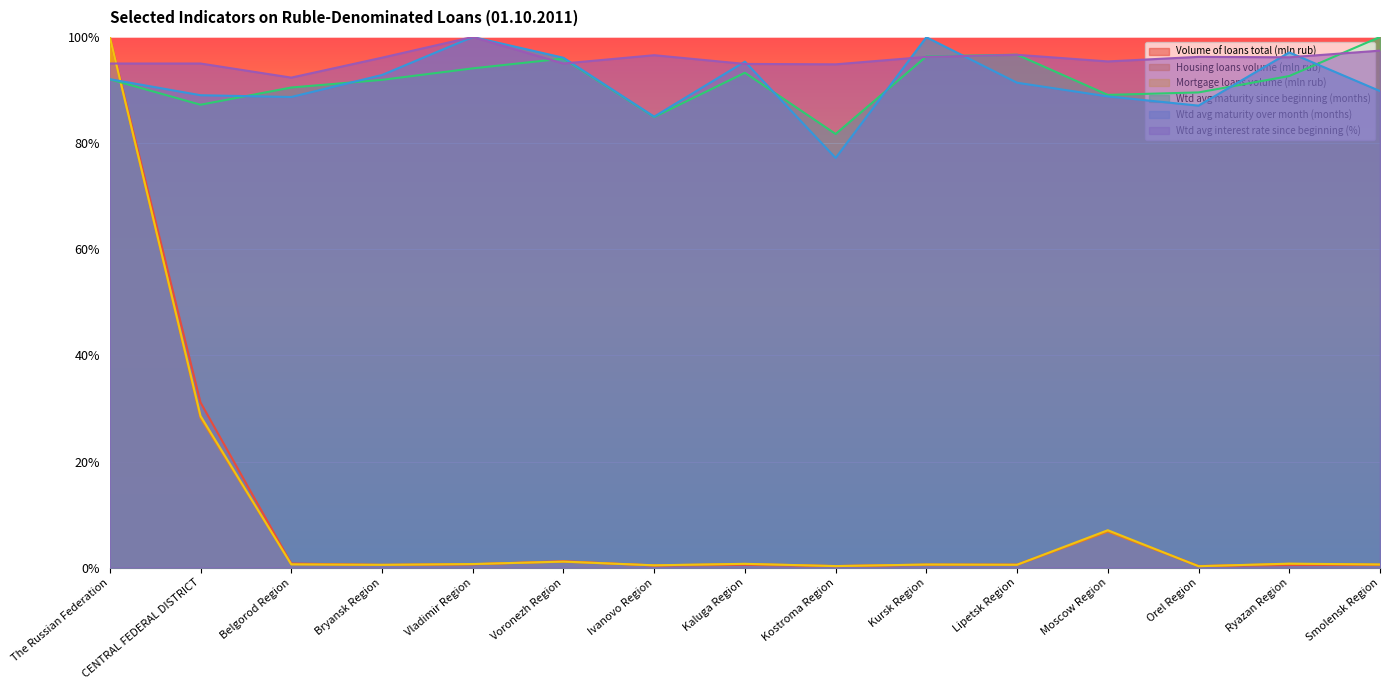

What are all the series names shown in the legend?

Volume of loans total (mln rub), Housing loans volume (mln rub), Mortgage loans volume (mln rub), Wtd avg maturity since beginning (months), Wtd avg maturity over month (months), Wtd avg interest rate since beginning (%)